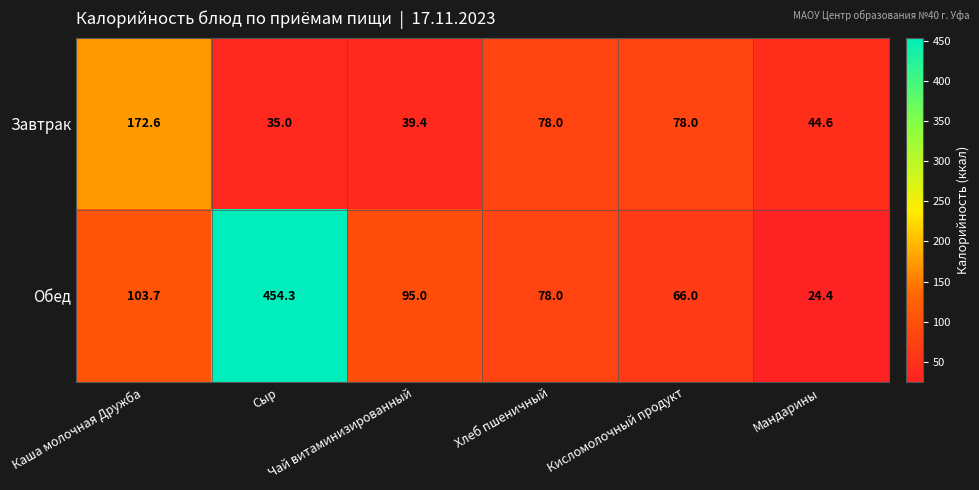

How many data points does each series have?

6